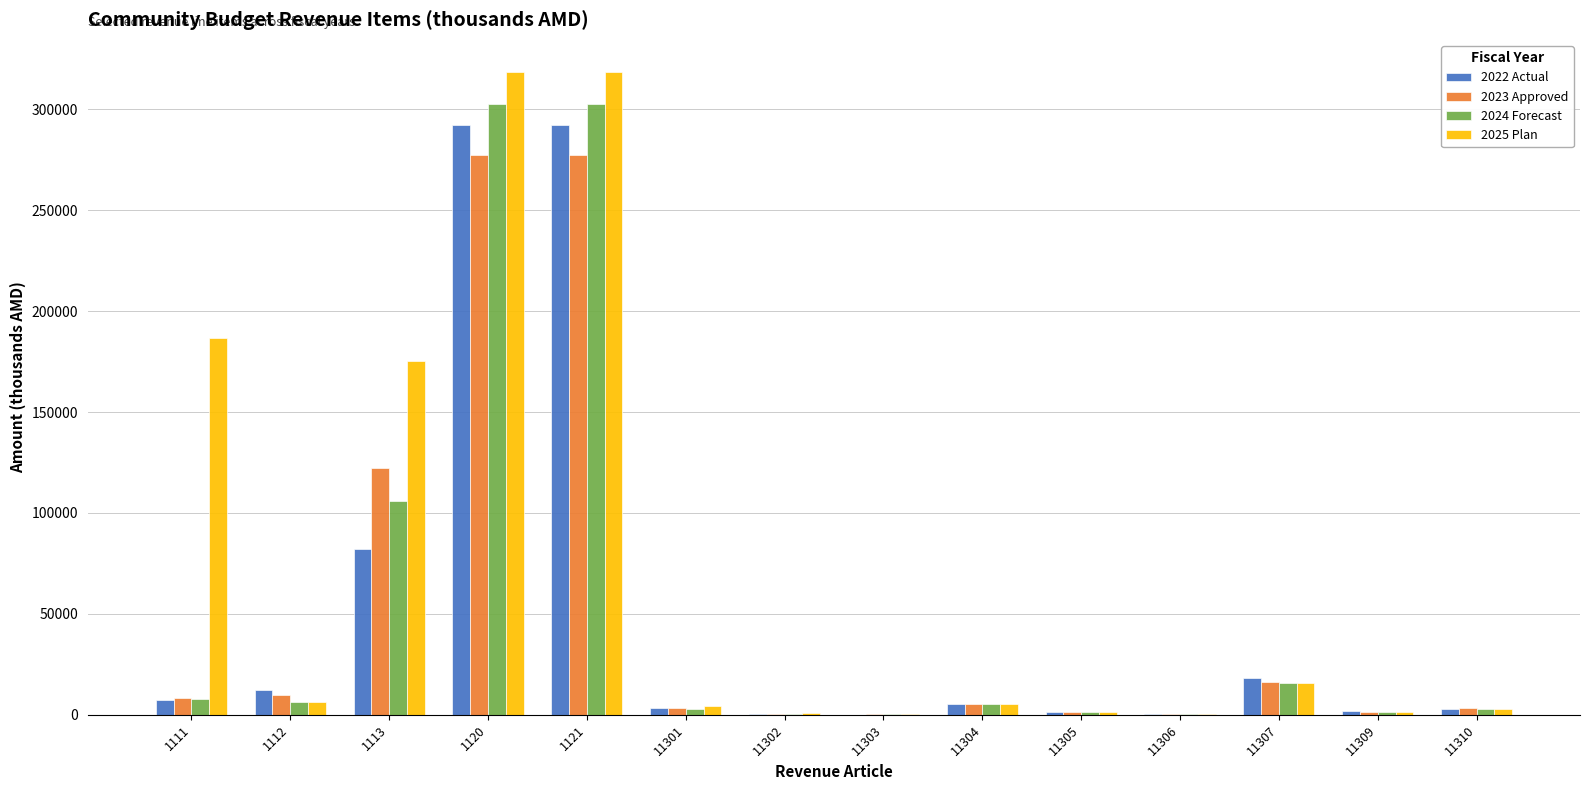

Between 1111 and 1113, which series saw the biggest shift?

2023 Approved